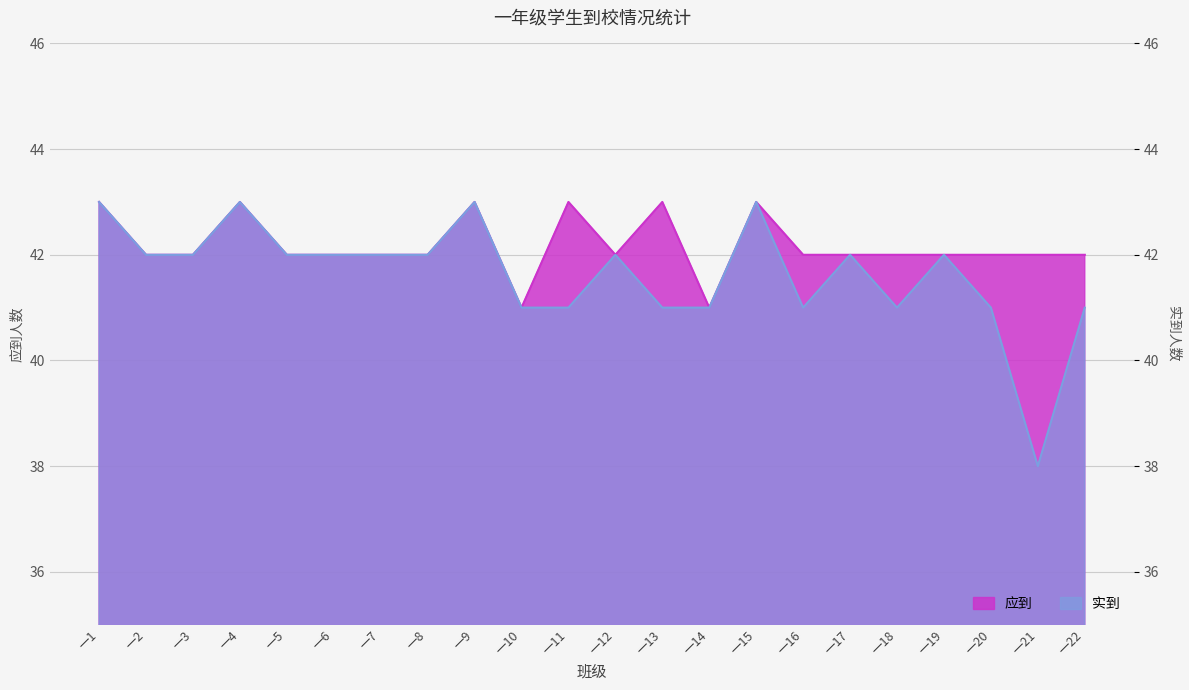

How many values in the 应到 series are below 42?

2